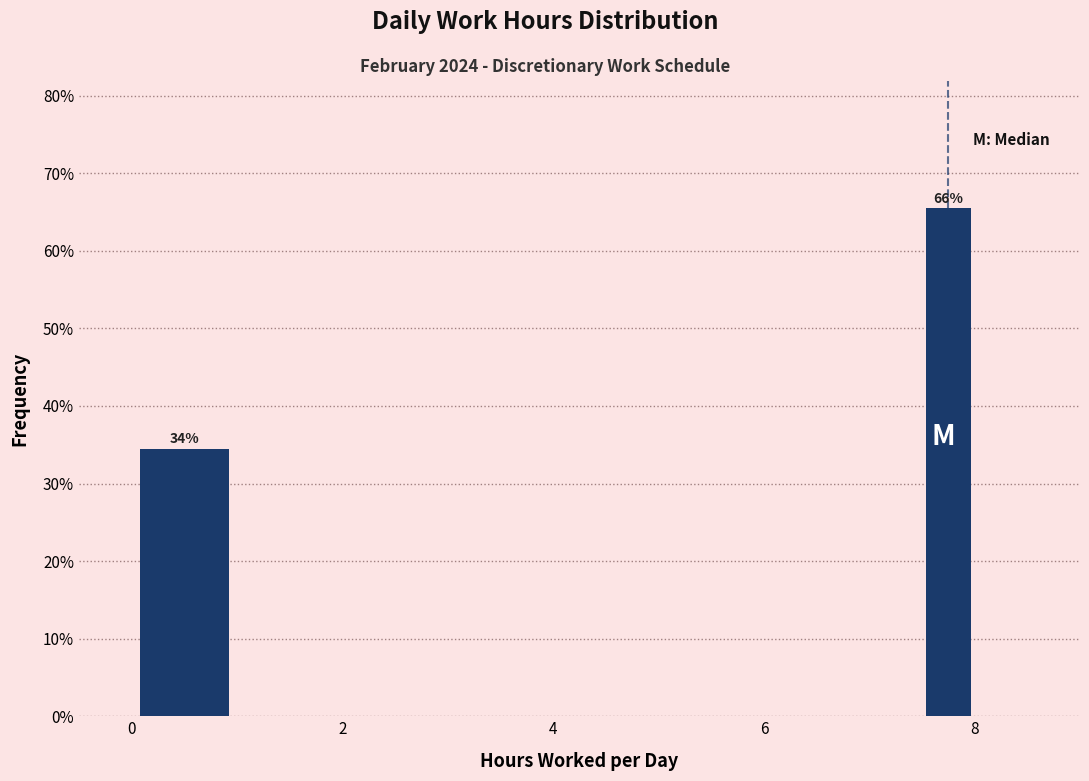

Read against the x-axis, roughly where is the centre of the tallest bar?

7.8